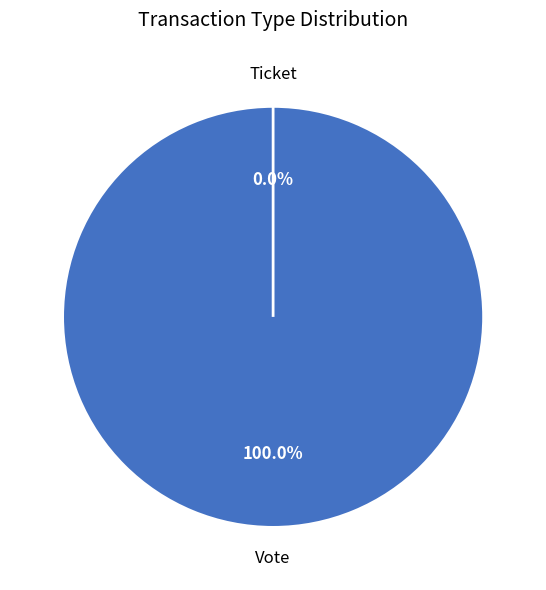

To the nearest percent, what is the combined percentage of Vote and Ticket?

100%